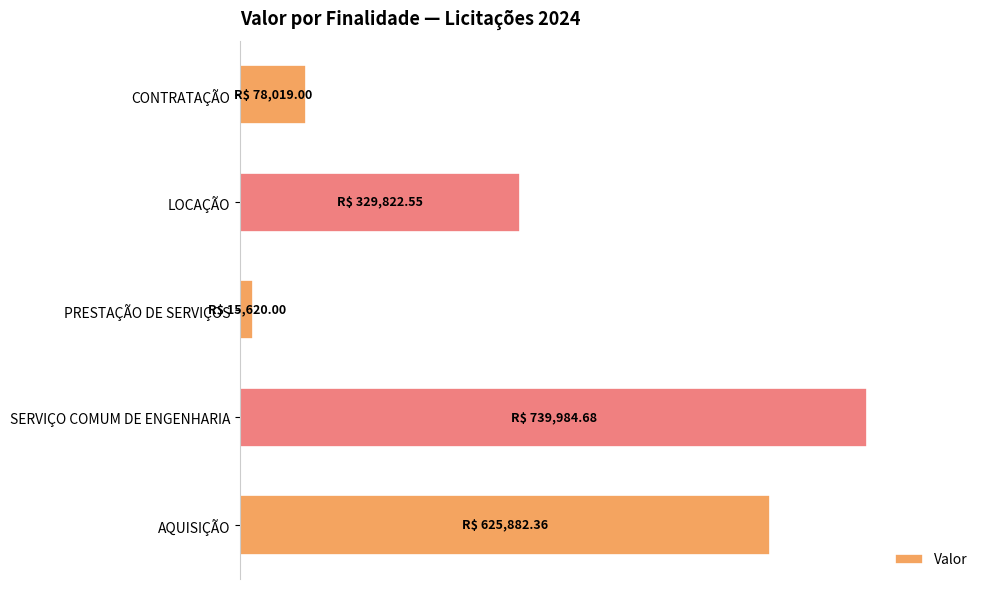

Are the bars horizontal?

Yes